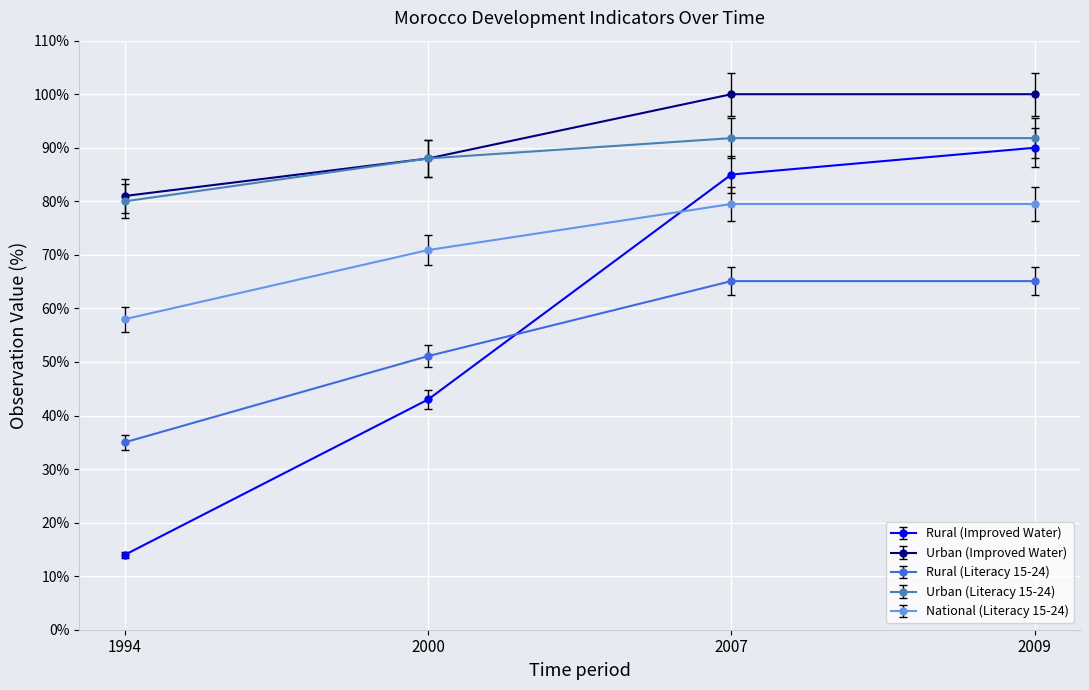

Which label corresponds to the smallest value in the chart?

1994